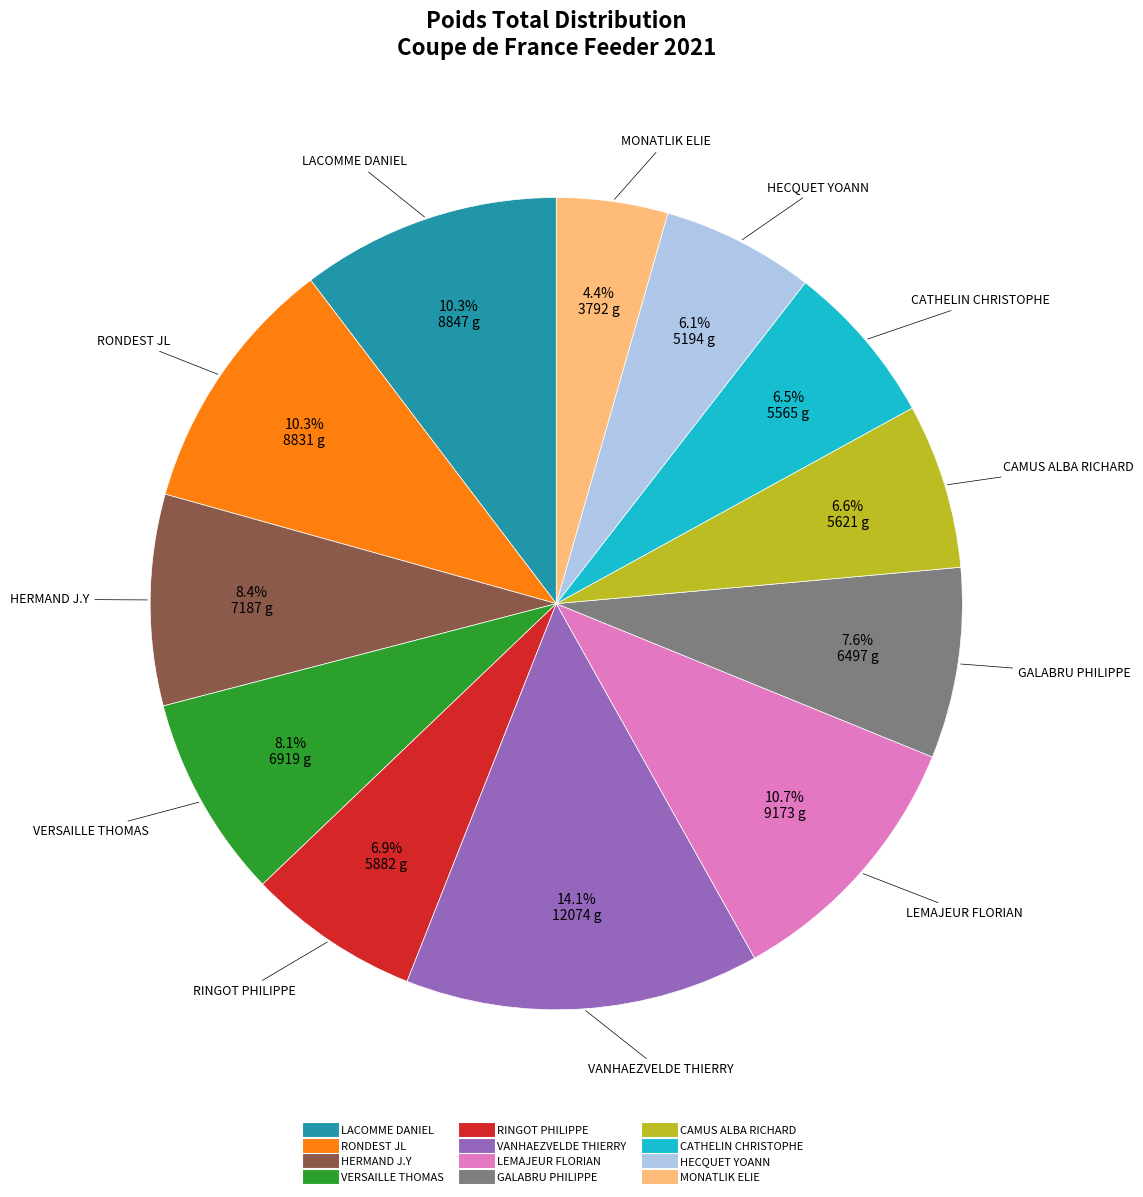

What is the total percentage of GALABRU PHILIPPE and RINGOT PHILIPPE?

14.5%